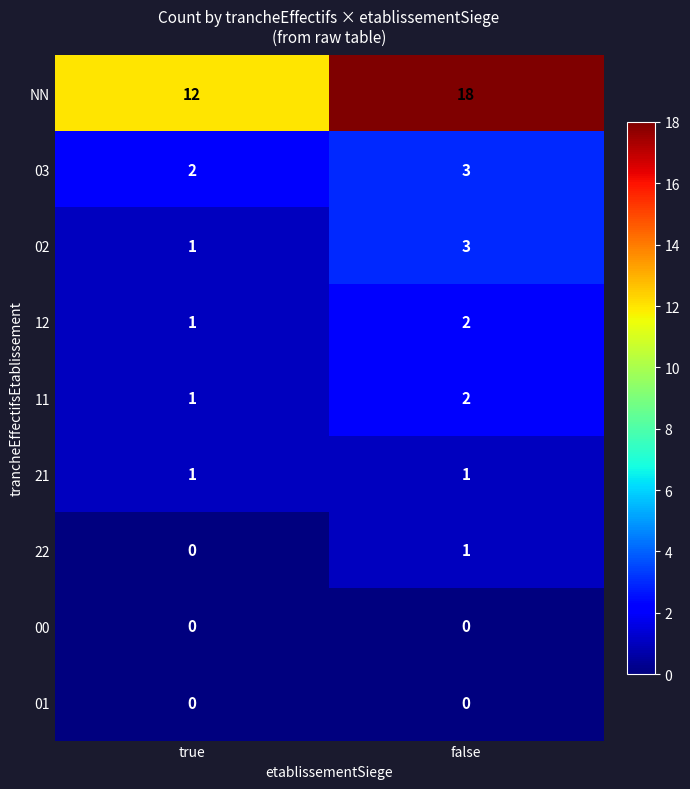

Reading right to left, extract all data points from this chart.

NN: 18	12
03: 3	2
02: 3	1
12: 2	1
11: 2	1
21: 1	1
22: 1	0
00: 0	0
01: 0	0